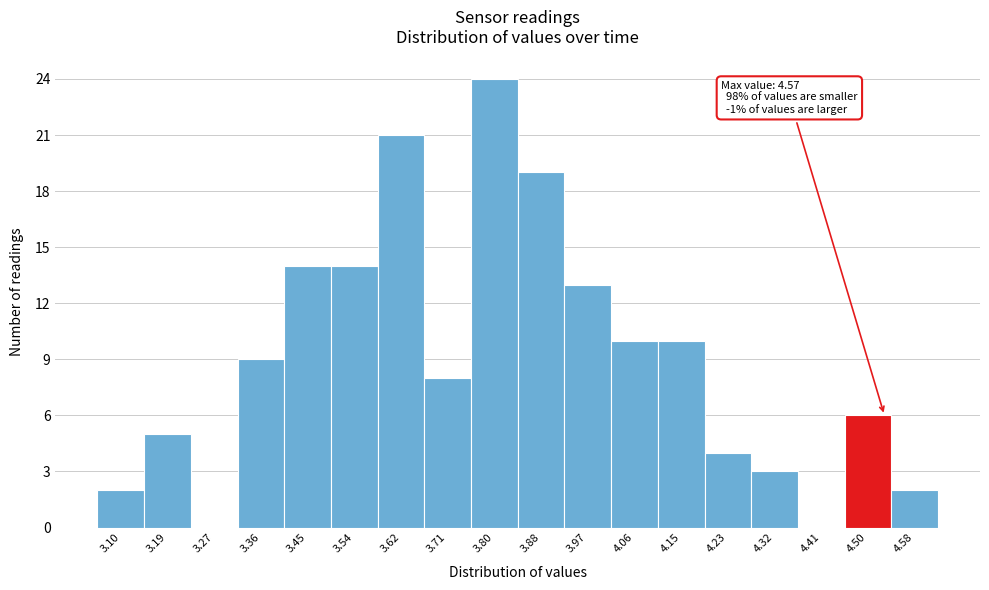

Reading left to right, transcribe all the data shown in this chart.

3.10=2	3.19=5	3.27=0	3.36=9	3.45=14	3.54=14	3.62=21	3.71=8	3.80=24	3.88=19	3.97=13	4.06=10	4.15=10	4.23=4	4.32=3	4.41=0	4.50=6	4.58=2